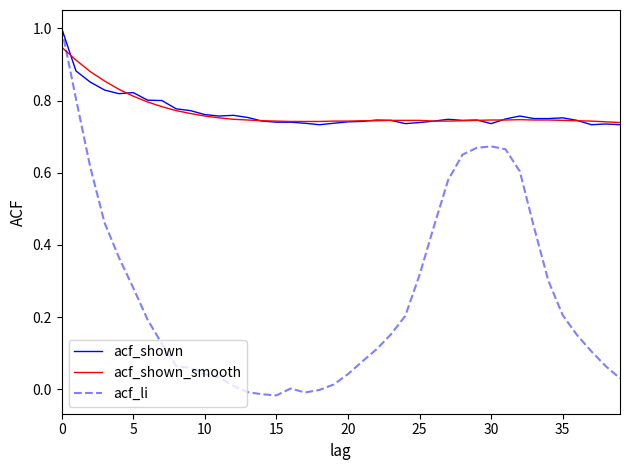

What is the highest value of the acf_li series?

1.0